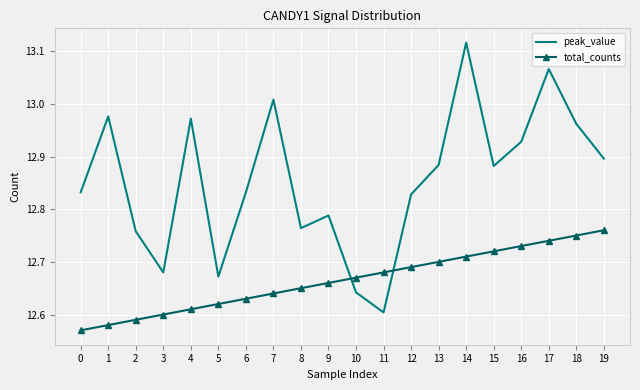

At how many categories does at least one series exceed 12?

20